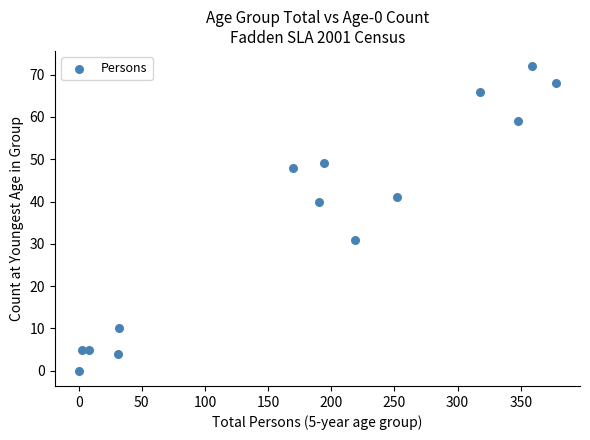

What is the range of Y values (max minus min)?

72